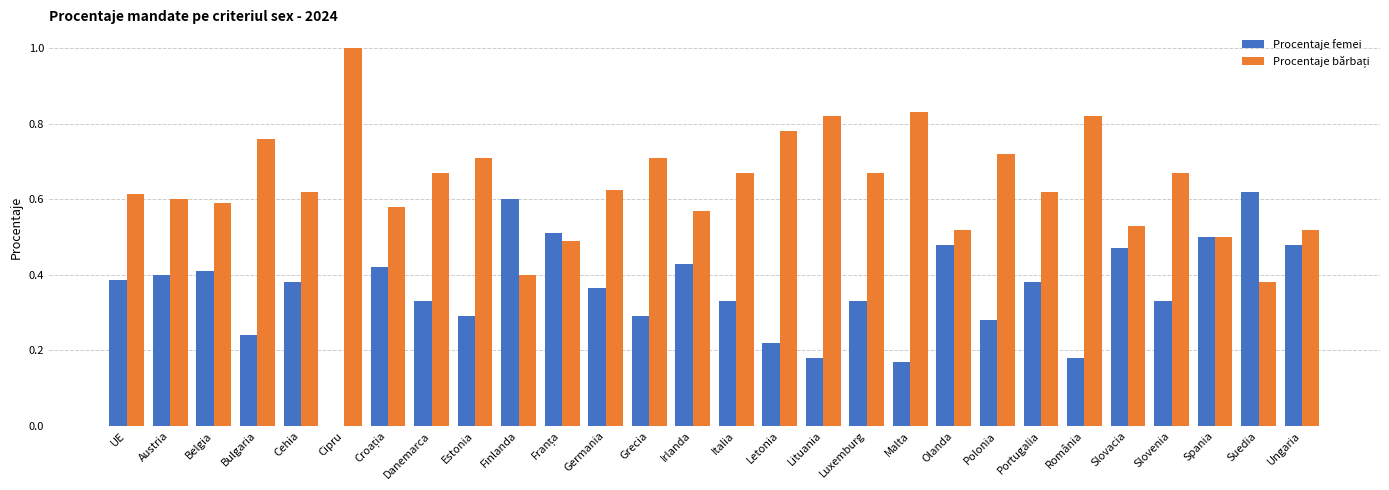

Which category has the highest value in the Procentaje femei series?

Suedia